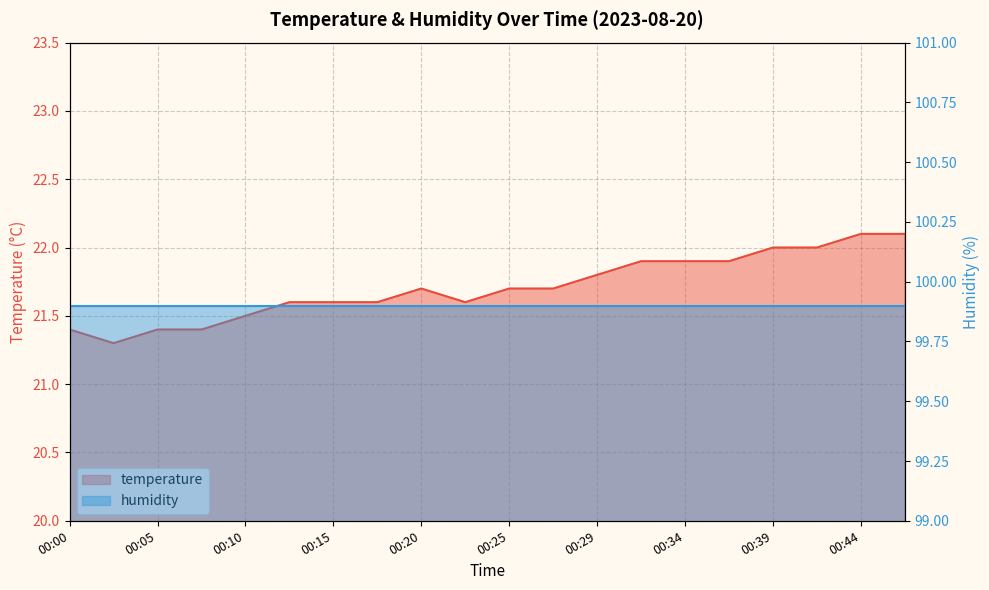

How many values are between 21 and 22?

18